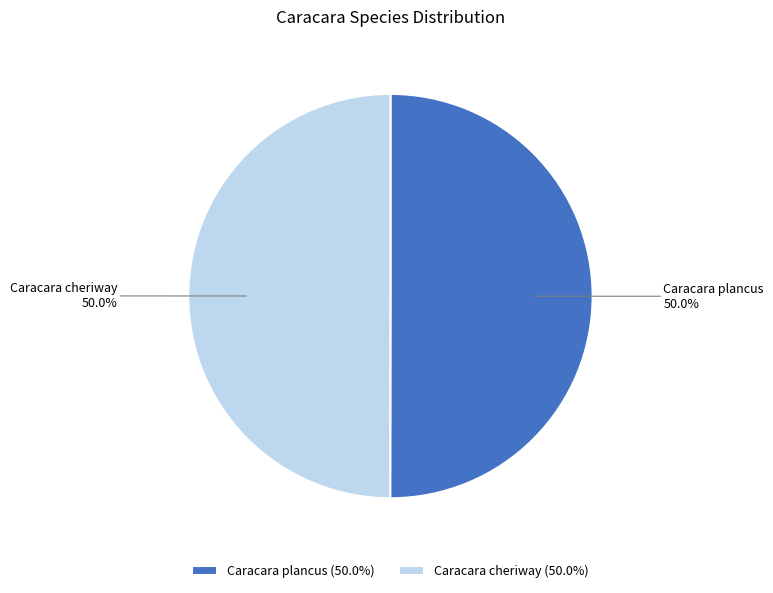

To the nearest percent, what is the average slice percentage?

50%